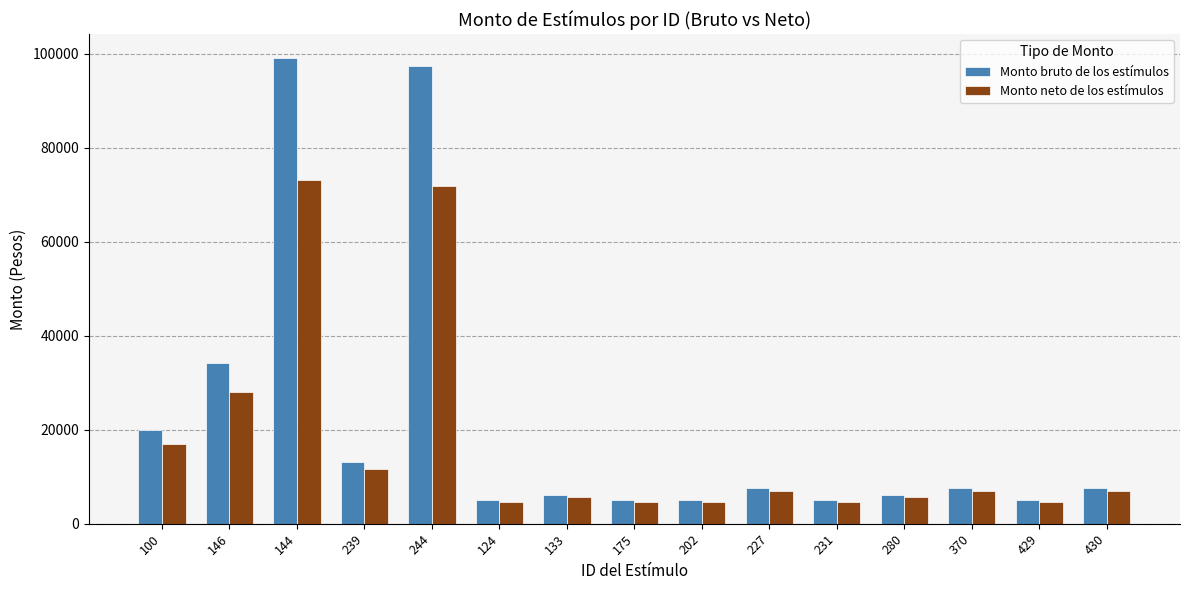

Which series has the widest spread of values?

Monto bruto de los estímulos